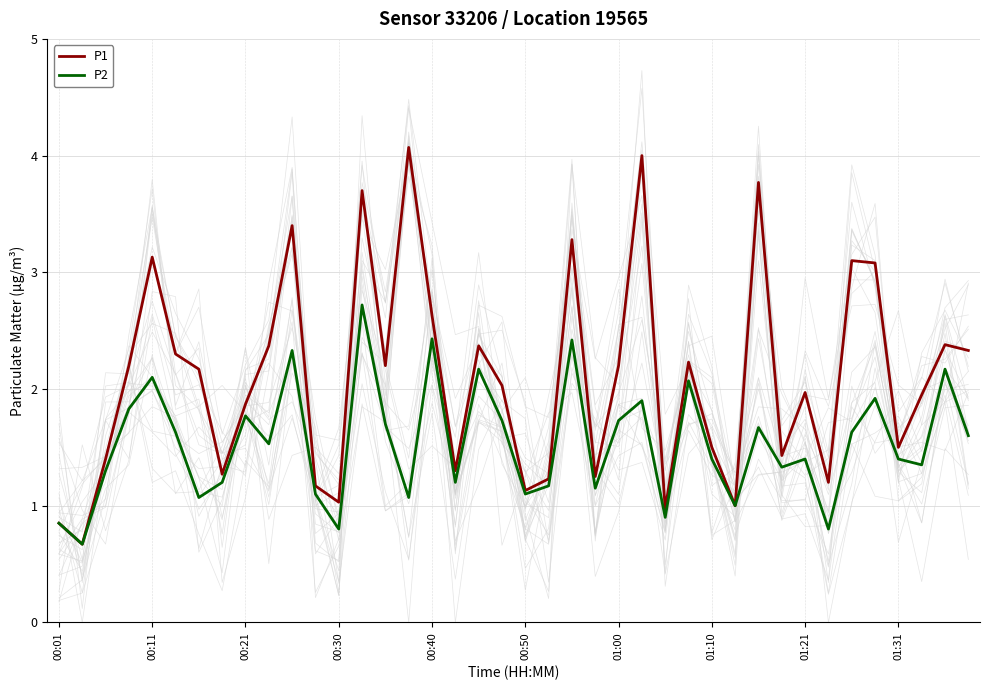

Which series has the widest spread of values?

P1